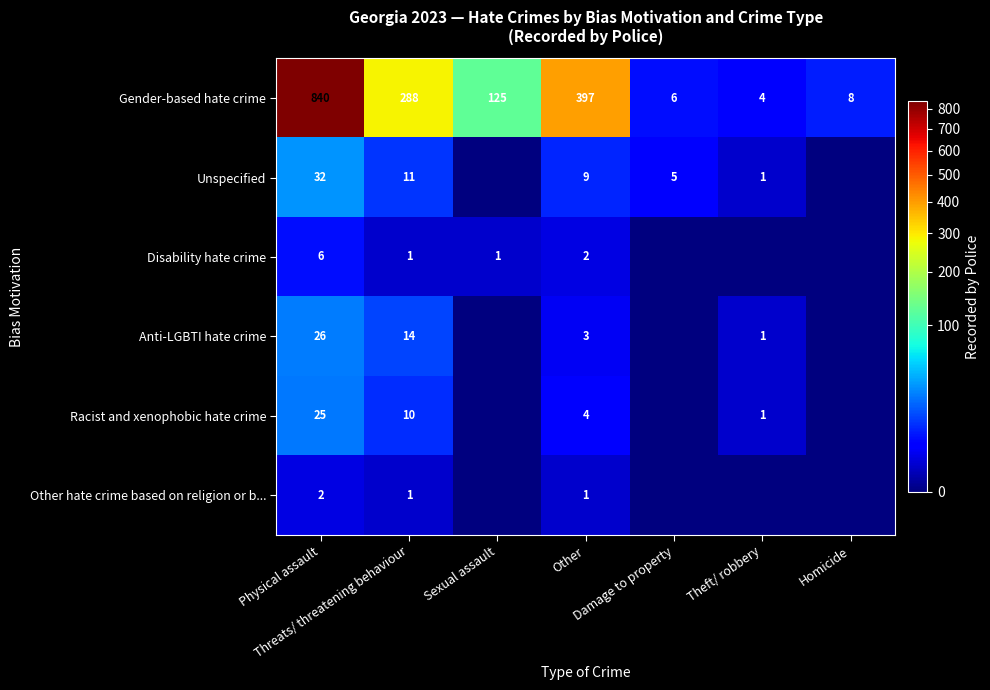

Count the number of categories in the chart.

7